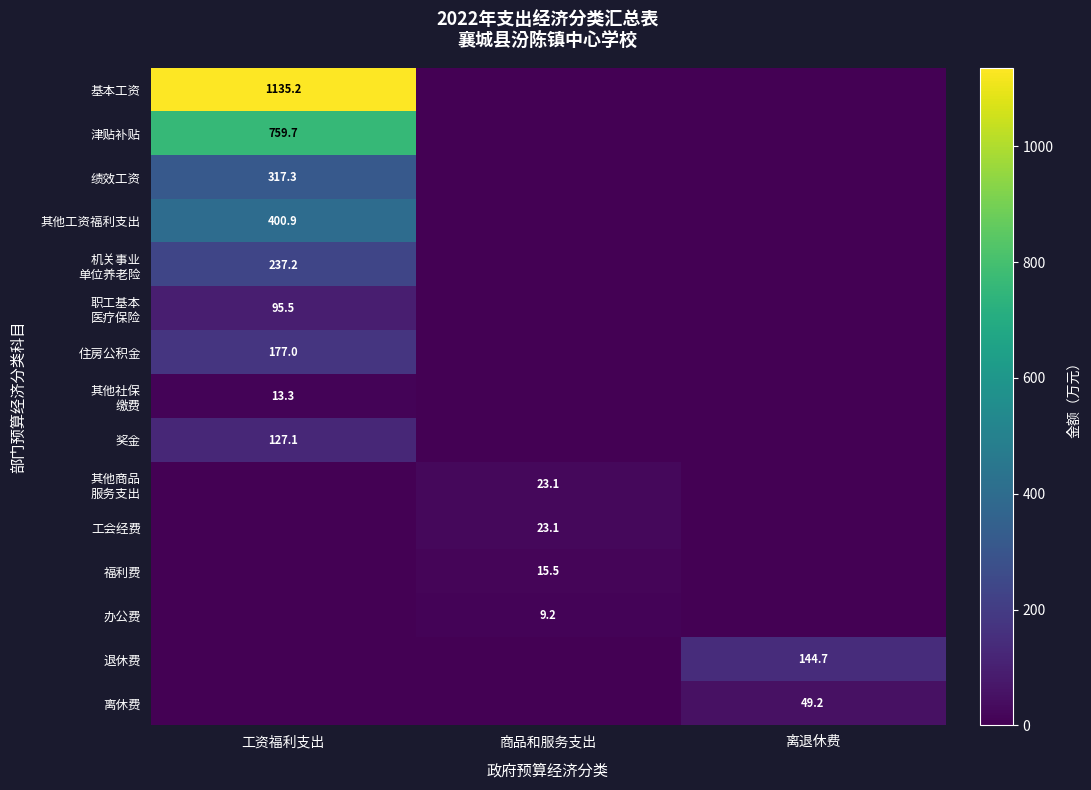

The value of 基本工资 at 工资福利支出 is 478.9. True or false?

False